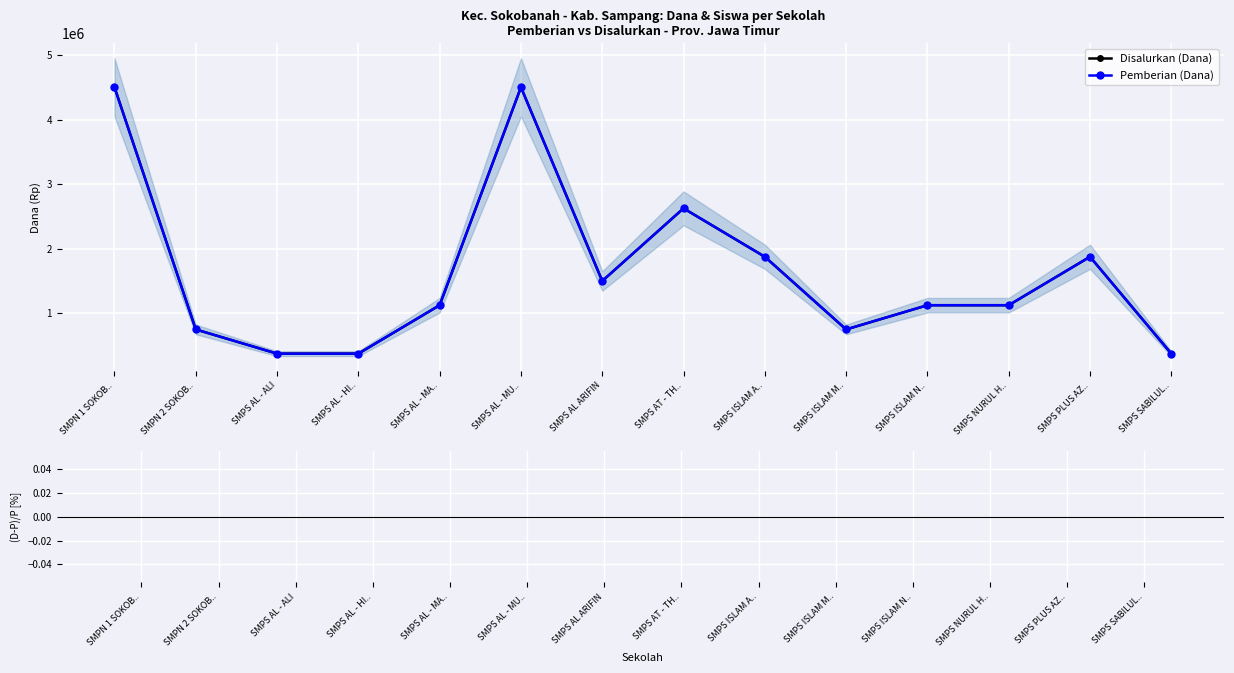

Does the chart contain stacked bars?

No